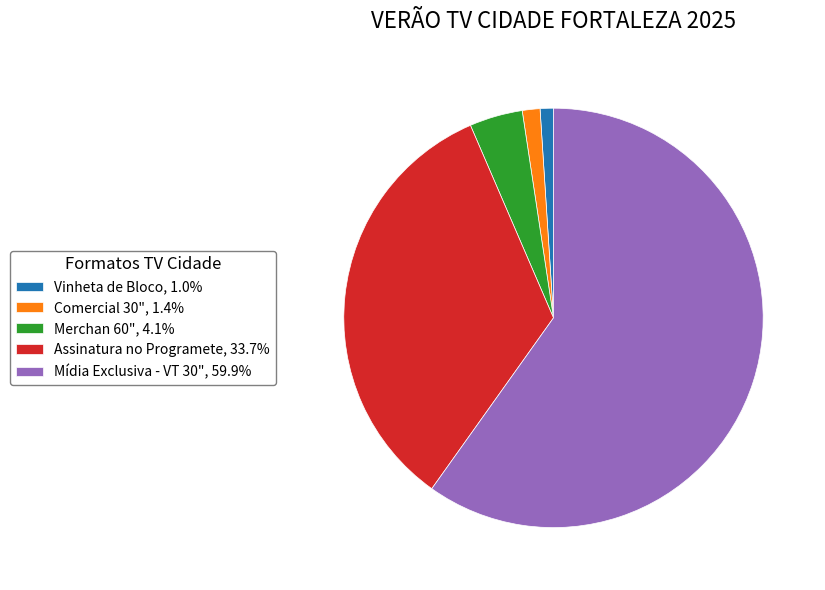

What is the ratio of the value at Merchan 60" to the value at Comercial 30"?

3.0